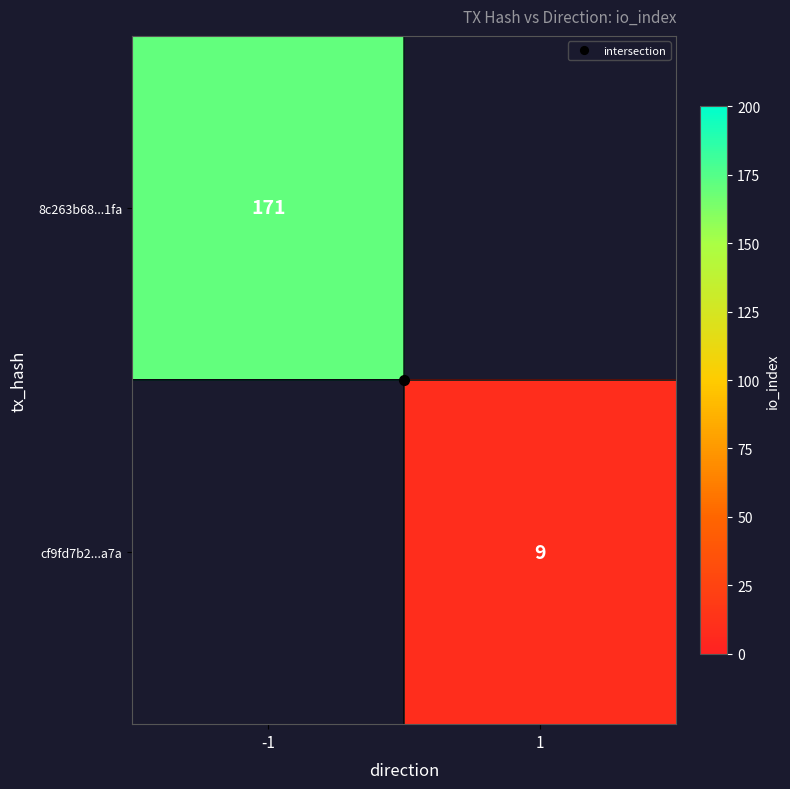

Which series has the widest spread of values?

8c263b68...1fa